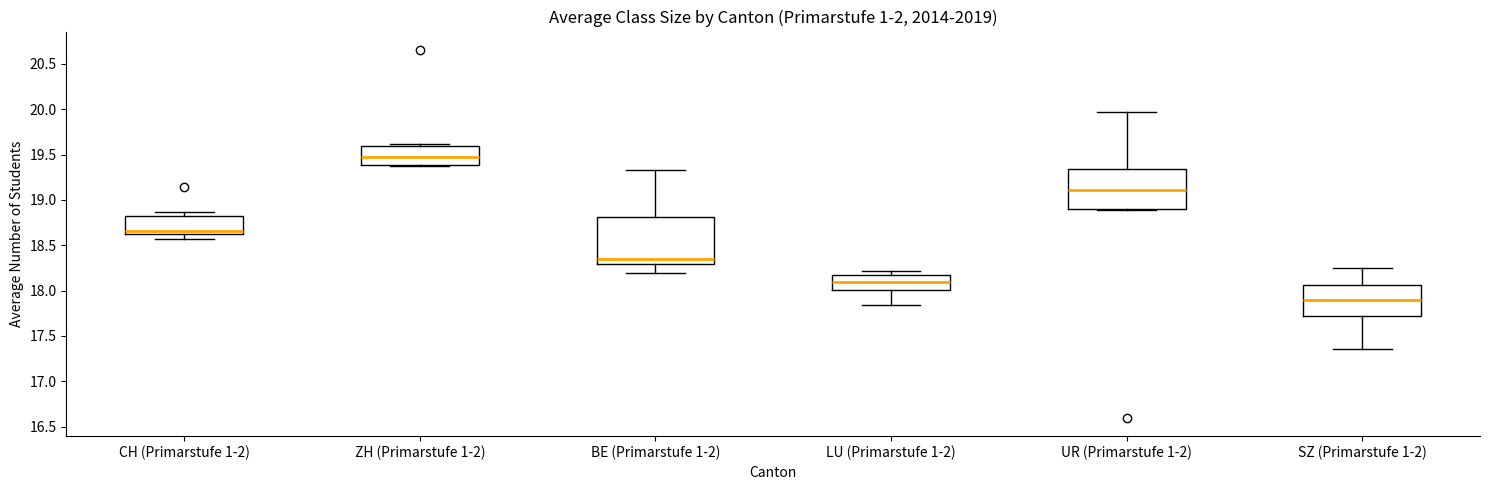

Reading left to right, transcribe this box plot: for each box, give where its median line is, the range the box spans, and where its two whiskers end, as read against the y-axis. The values are not printed on the chart, so give them approximately, as read against the axis.

CH (Primarstufe 1-2): median 18.65, box 18.60 to 18.85, whiskers 18.55 to 18.85 (just above the box's upper edge)
ZH (Primarstufe 1-2): median 19.45, box 19.40 to 19.60, whiskers 19.40 to 19.60 (just above the box's upper edge)
BE (Primarstufe 1-2): median 18.35, box 18.30 to 18.80, whiskers 18.20 to 19.35
LU (Primarstufe 1-2): median 18.10, box 18.00 to 18.20, whiskers 17.85 to 18.20 (just above the box's upper edge)
UR (Primarstufe 1-2): median 19.10, box 18.90 to 19.35, whiskers 18.90 to 19.95
SZ (Primarstufe 1-2): median 17.90, box 17.70 to 18.05, whiskers 17.35 to 18.25